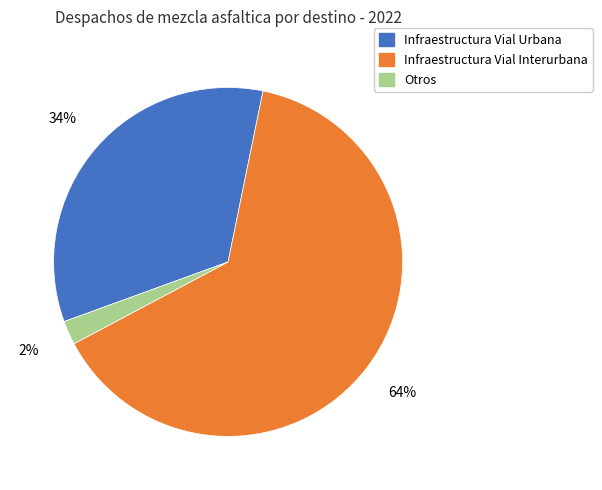

Rank the categories by value from highest to lowest.

Infraestructura Vial Interurbana, Infraestructura Vial Urbana, Otros